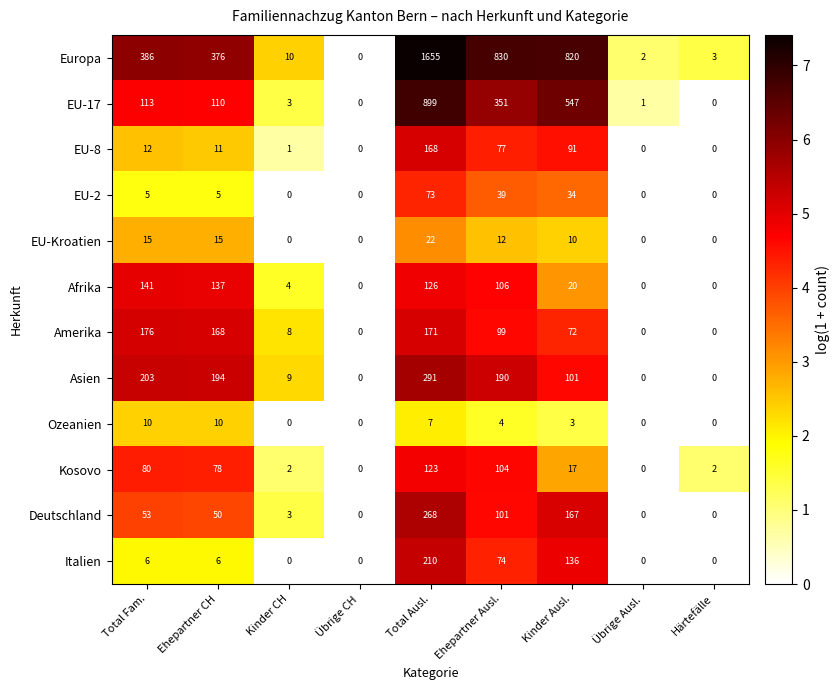

The Afrika series shows 3 at Kinder CH. True or false?

False